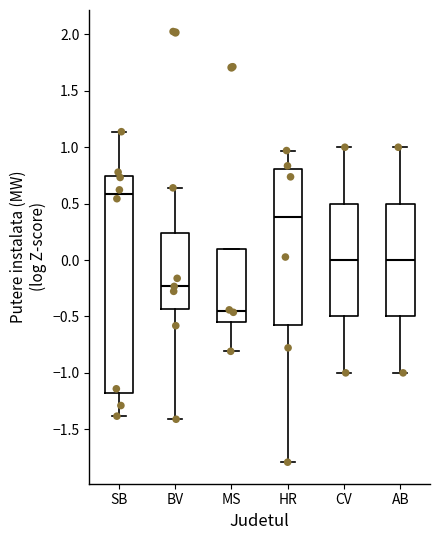

Reading left to right, transcribe this box plot: for each box, give where its median line is, the range the box spans, and where its two whiskers end, as read against the y-axis. The values are not printed on the chart, so give them approximately, as read against the axis.

SB: median 0.60, box -1.20 to 0.75, whiskers -1.40 to 1.15
BV: median -0.25, box -0.45 to 0.25, whiskers -1.40 to 0.65
MS: median -0.45, box -0.55 to 0.10, whiskers -0.80 to 0.10
HR: median 0.40, box -0.60 to 0.80, whiskers -1.80 to 0.95
CV: median 0.00, box -0.50 to 0.50, whiskers -1.00 to 1.00
AB: median 0.00, box -0.50 to 0.50, whiskers -1.00 to 1.00